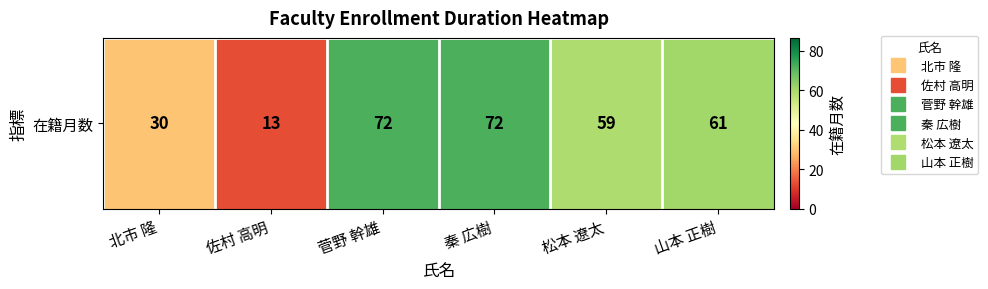

Reading left to right, list all the values displayed in this chart.

30	13	72	72	59	61